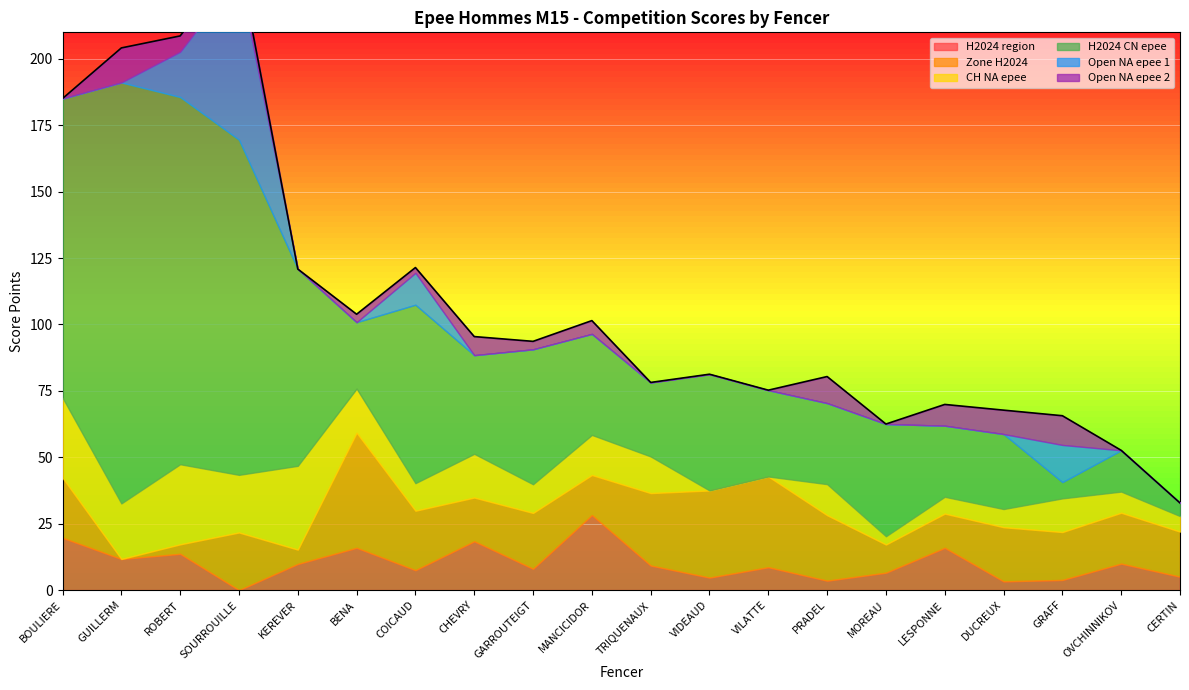

Reading left to right, transcribe all the data shown in this chart.

H2024 region: BOULIERE=19.7	GUILLERM=11.7	ROBERT=13.7	SOURROUILLE=0.0	KEREVER=9.8	BENA=15.9	COICAUD=7.5	CHEVRY=18.4	GARROUTEIGT=8.0	MANCICIDOR=28.2	TRIQUENAUX=9.2	VIDEAUD=4.7	VILATTE=8.6	PRADEL=3.5	MOREAU=6.6	LESPONNE=15.9	DUCREUX=3.3	GRAFF=3.8	OVCHINNIKOV=10.0	CERTIN=5.0
Zone H2024: BOULIERE=22.6	GUILLERM=0.0	ROBERT=3.6	SOURROUILLE=21.7	KEREVER=5.4	BENA=43.3	COICAUD=22.4	CHEVRY=16.5	GARROUTEIGT=21.0	MANCICIDOR=15.1	TRIQUENAUX=27.3	VIDEAUD=32.8	VILATTE=34.2	PRADEL=24.6	MOREAU=10.6	LESPONNE=12.9	DUCREUX=20.4	GRAFF=18.0	OVCHINNIKOV=19.2	CERTIN=17.0
CH NA epee: BOULIERE=30.1	GUILLERM=20.9	ROBERT=30.1	SOURROUILLE=21.7	KEREVER=31.5	BENA=16.6	COICAUD=10.4	CHEVRY=16.5	GARROUTEIGT=10.8	MANCICIDOR=15.1	TRIQUENAUX=13.8	VIDEAUD=0.0	VILATTE=0.0	PRADEL=11.7	MOREAU=3.1	LESPONNE=6.3	DUCREUX=6.8	GRAFF=12.7	OVCHINNIKOV=8.0	CERTIN=5.8
H2024 CN epee: BOULIERE=112.7	GUILLERM=158.5	ROBERT=138.3	SOURROUILLE=126.2	KEREVER=74.1	BENA=25.0	COICAUD=67.2	CHEVRY=37.1	GARROUTEIGT=50.8	MANCICIDOR=38.0	TRIQUENAUX=27.9	VIDEAUD=43.8	VILATTE=32.5	PRADEL=30.5	MOREAU=42.3	LESPONNE=26.8	DUCREUX=28.2	GRAFF=6.1	OVCHINNIKOV=15.5	CERTIN=5.0
Open NA epee 1: BOULIERE=0.0	GUILLERM=0.0	ROBERT=17.0	SOURROUILLE=61.7	KEREVER=0.0	BENA=0.0	COICAUD=12.0	CHEVRY=0.0	GARROUTEIGT=0.0	MANCICIDOR=0.0	TRIQUENAUX=0.0	VIDEAUD=0.0	VILATTE=0.0	PRADEL=0.0	MOREAU=0.0	LESPONNE=0.0	DUCREUX=0.0	GRAFF=14.0	OVCHINNIKOV=0.0	CERTIN=0.0
Open NA epee 2: BOULIERE=0.0	GUILLERM=13.0	ROBERT=6.0	SOURROUILLE=6.0	KEREVER=0.0	BENA=3.0	COICAUD=2.0	CHEVRY=7.0	GARROUTEIGT=3.0	MANCICIDOR=5.0	TRIQUENAUX=0.0	VIDEAUD=0.0	VILATTE=0.0	PRADEL=10.0	MOREAU=0.0	LESPONNE=8.0	DUCREUX=9.0	GRAFF=11.0	OVCHINNIKOV=0.0	CERTIN=0.0